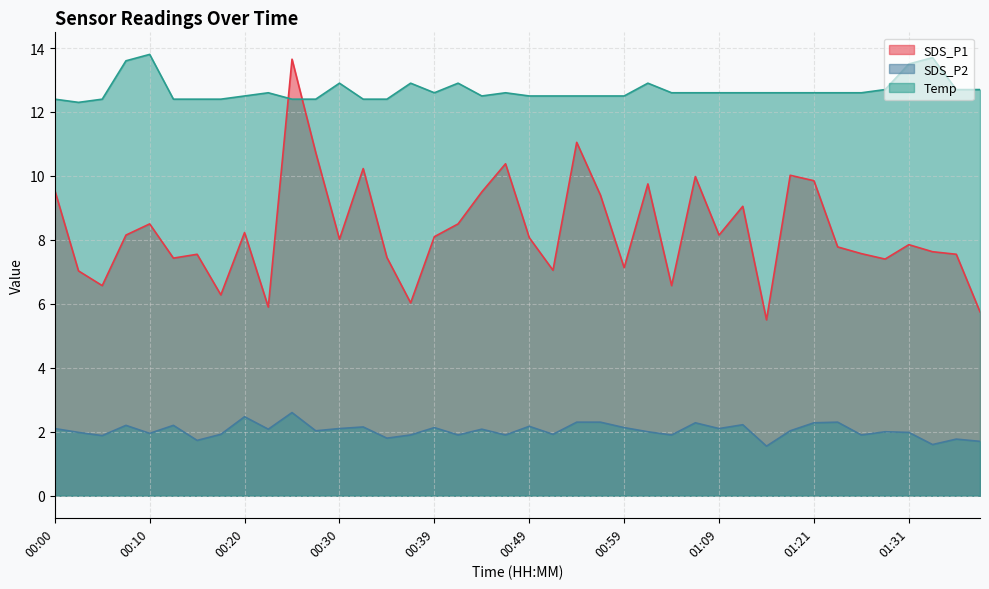

What value does the SDS_P2 series have at 01:01?

2.0